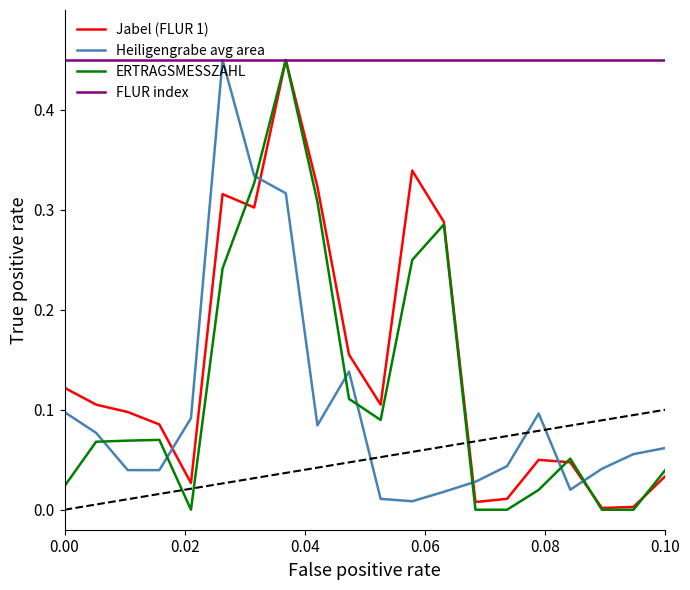

After their last crossing, which series has the higher values: ERTRAGSMESSZAHL or Heiligengrabe avg area?

Heiligengrabe avg area